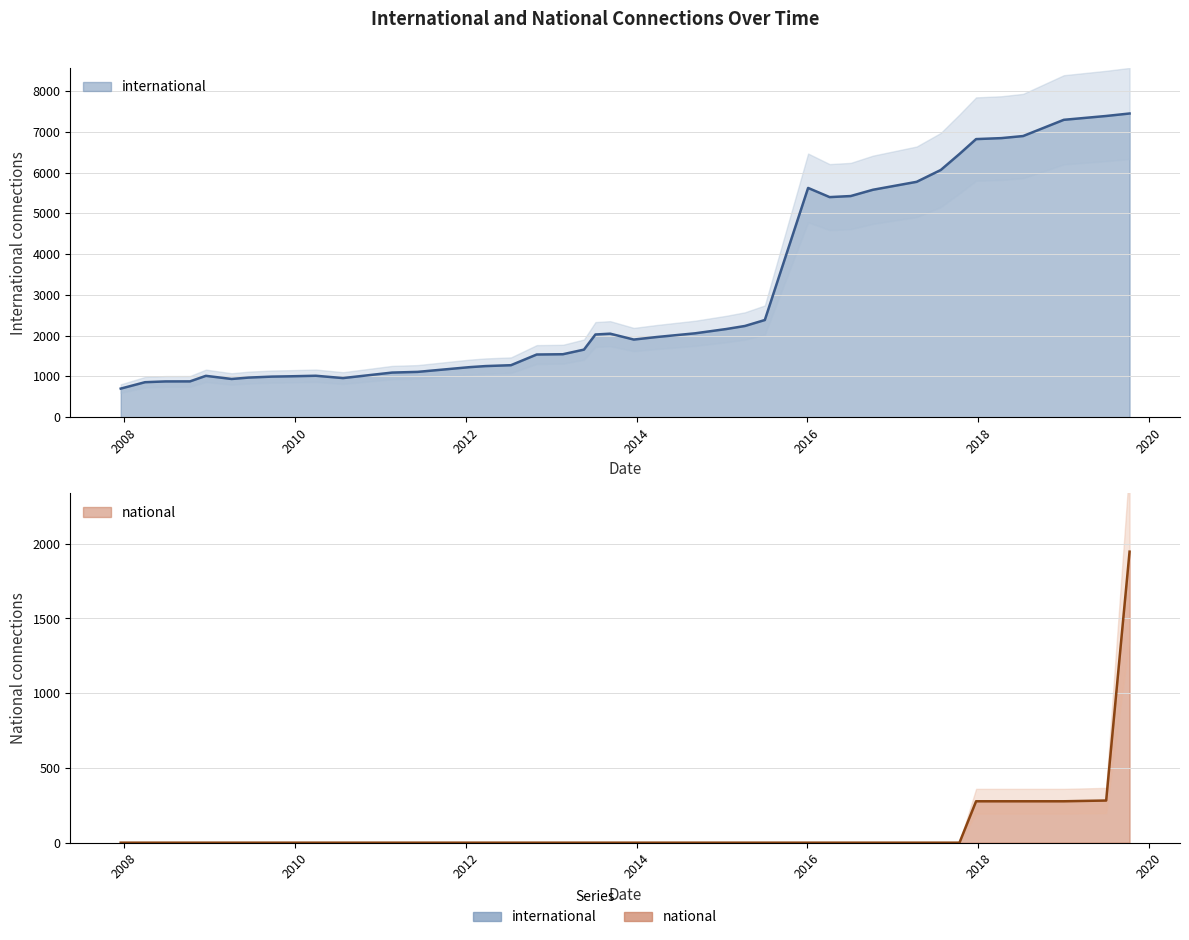

What is the label of the 27th point from the left?

2015-07-03